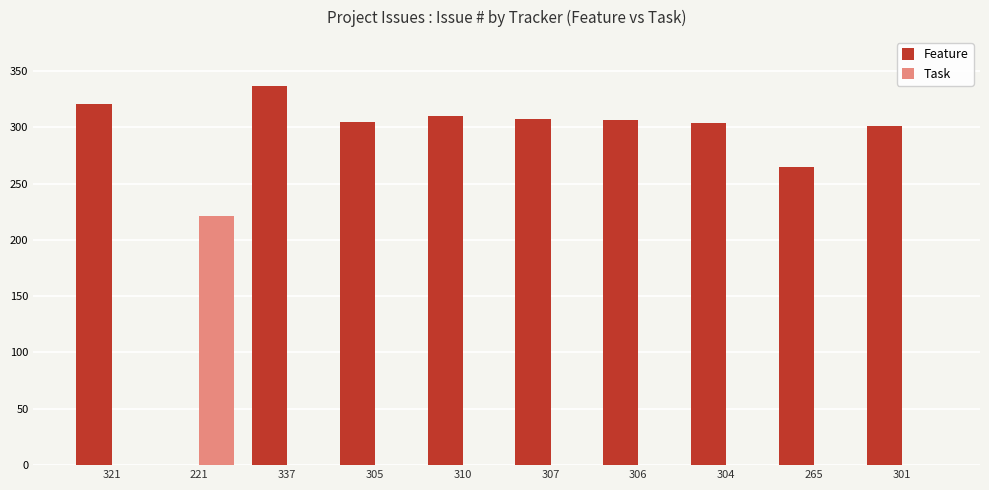

At which category is the sum across all series the highest?

337